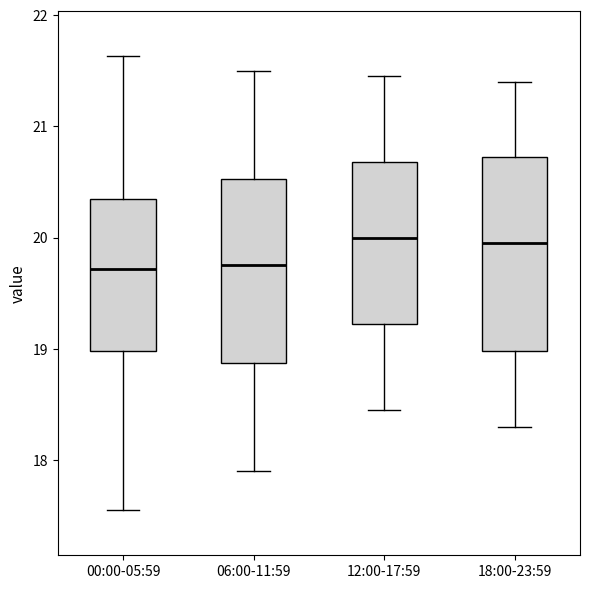

Reading left to right, transcribe this box plot: for each box, give where its median line is, the range the box spans, and where its two whiskers end, as read against the y-axis. The values are not printed on the chart, so give them approximately, as read against the axis.

00:00-05:59: median 19.7, box 19.0 to 20.4, whiskers 17.6 to 21.6
06:00-11:59: median 19.8, box 18.9 to 20.5, whiskers 17.9 to 21.5
12:00-17:59: median 20.0, box 19.2 to 20.7, whiskers 18.5 to 21.5
18:00-23:59: median 20.0, box 19.0 to 20.7, whiskers 18.3 to 21.4